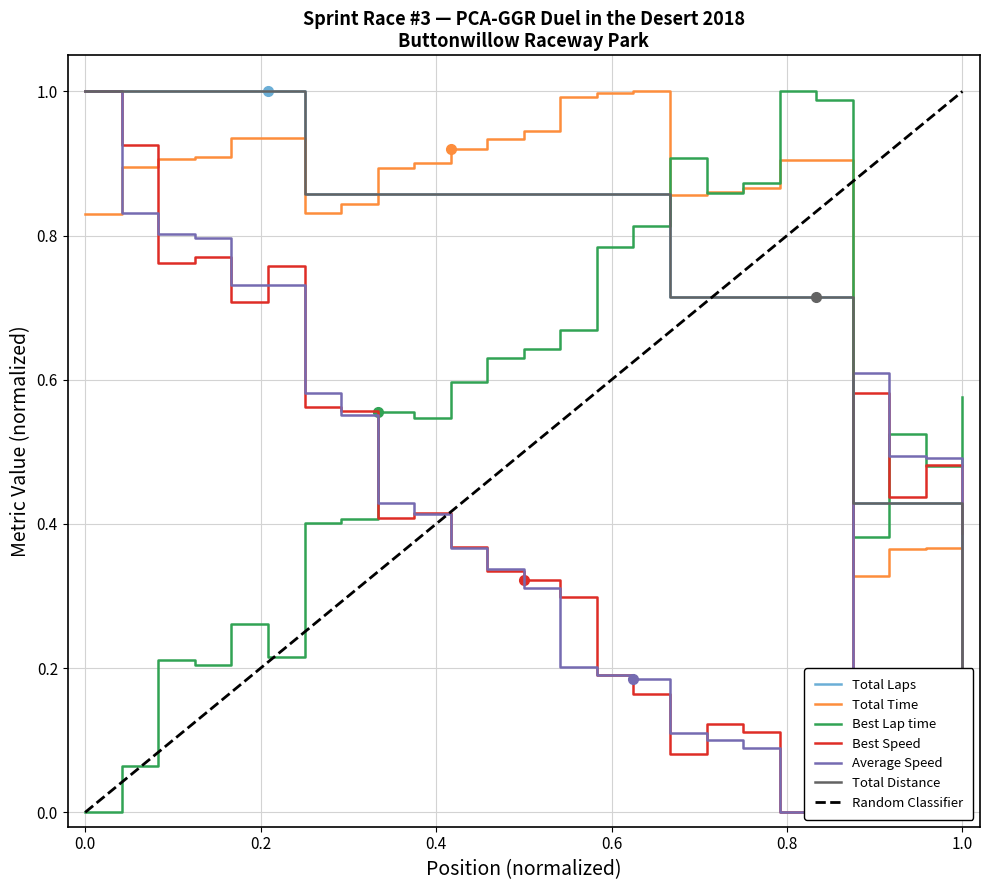

True or false: Best Lap time has a value of 0.1 at 1.0.

False